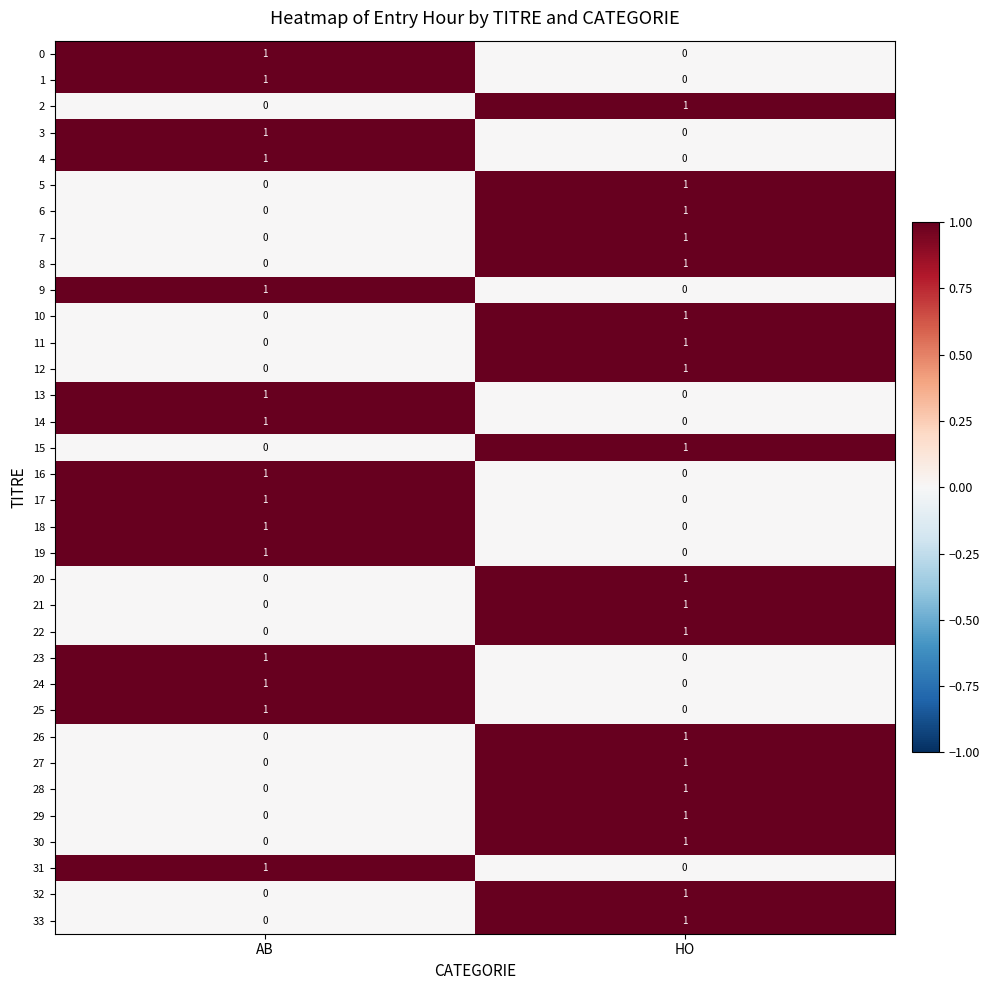

The 8 series shows 0 at AB. True or false?

True